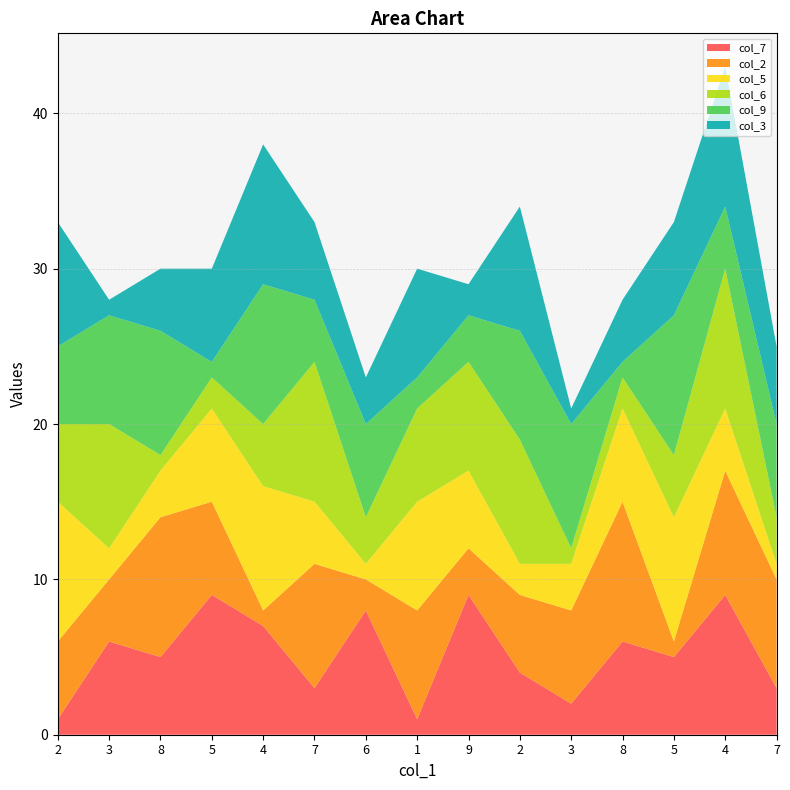

Reading left to right, extract all data points from this chart.

col_7: 2=1	3=6	8=5	5=9	4=7	7=3	6=8	1=1	9=9	2=4	3=2	8=6	5=5	4=9	7=3
col_2: 2=5	3=4	8=9	5=6	4=1	7=8	6=2	1=7	9=3	2=5	3=6	8=9	5=1	4=8	7=7
col_5: 2=9	3=2	8=3	5=6	4=8	7=4	6=1	1=7	9=5	2=2	3=3	8=6	5=8	4=4	7=1
col_6: 2=5	3=8	8=1	5=2	4=4	7=9	6=3	1=6	9=7	2=8	3=1	8=2	5=4	4=9	7=3
col_9: 2=5	3=7	8=8	5=1	4=9	7=4	6=6	1=2	9=3	2=7	3=8	8=1	5=9	4=4	7=6
col_3: 2=8	3=1	8=4	5=6	4=9	7=5	6=3	1=7	9=2	2=8	3=1	8=4	5=6	4=9	7=5